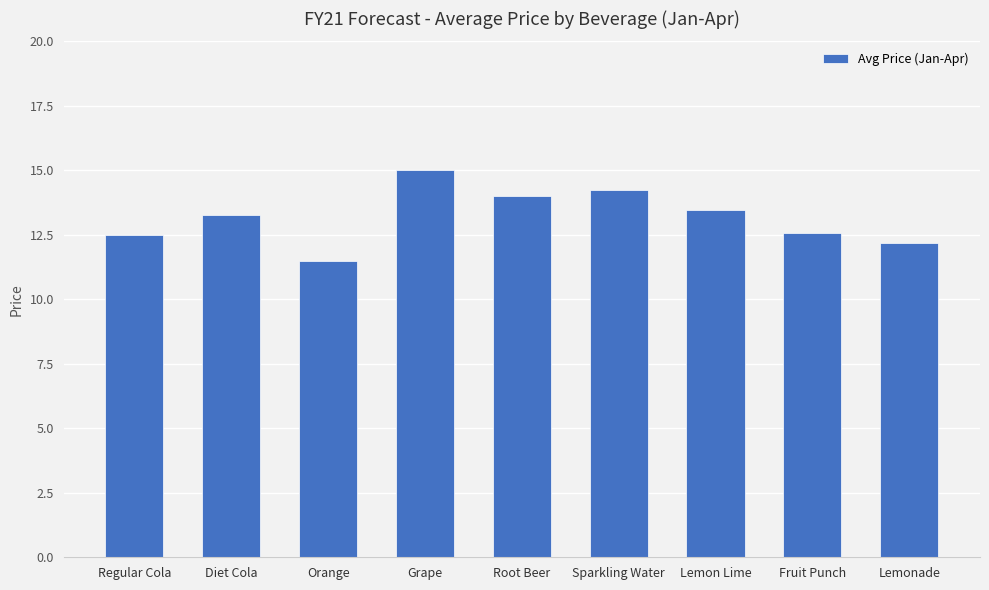

What is the ratio of the value at Grape to the value at Lemonade?

1.2